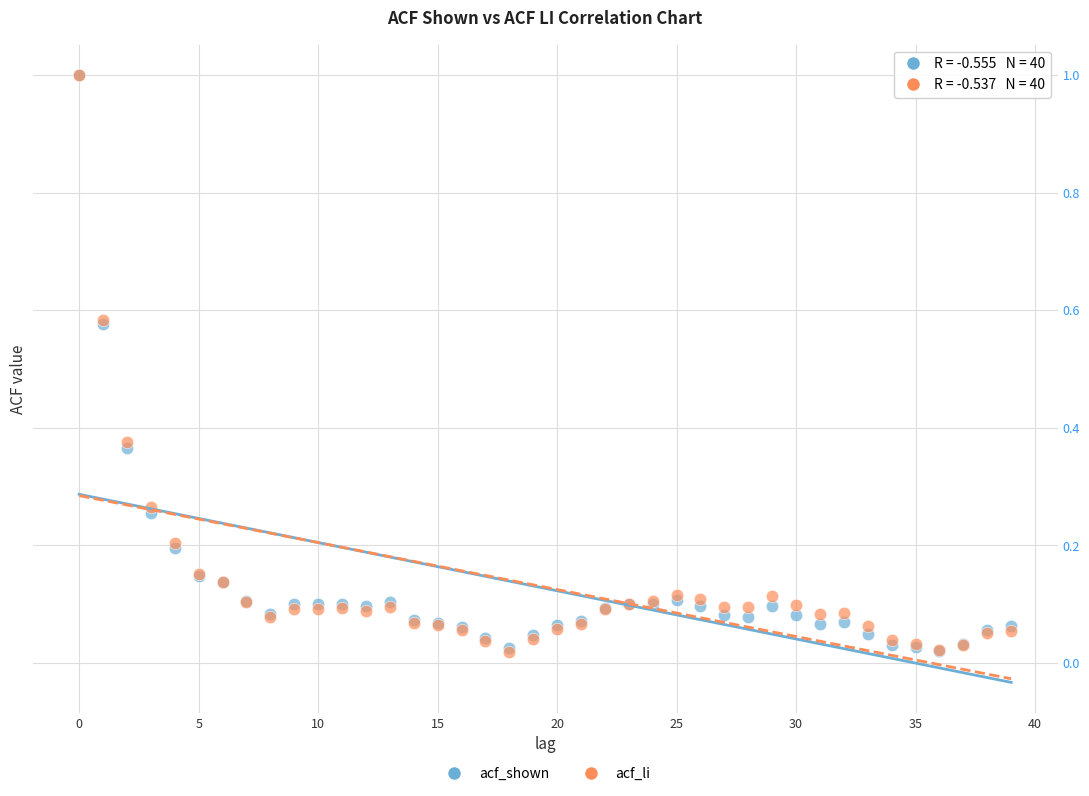

What are all the series names shown in the legend?

acf_shown, acf_li